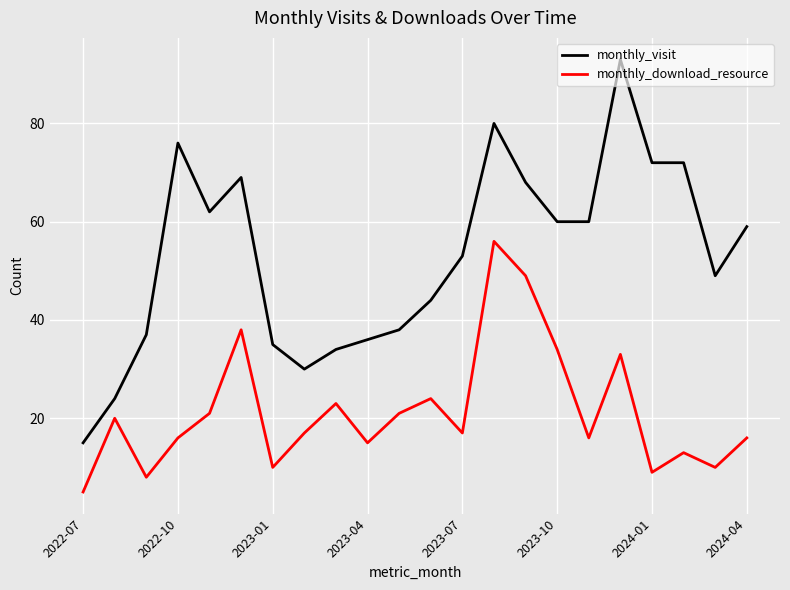

Reading right to left, extract all data points from this chart.

monthly_visit: 59	49	72	72	93	60	60	68	80	53	44	38	36	34	30	35	69	62	76	37	24	15
monthly_download_resource: 16	10	13	9	33	16	34	49	56	17	24	21	15	23	17	10	38	21	16	8	20	5